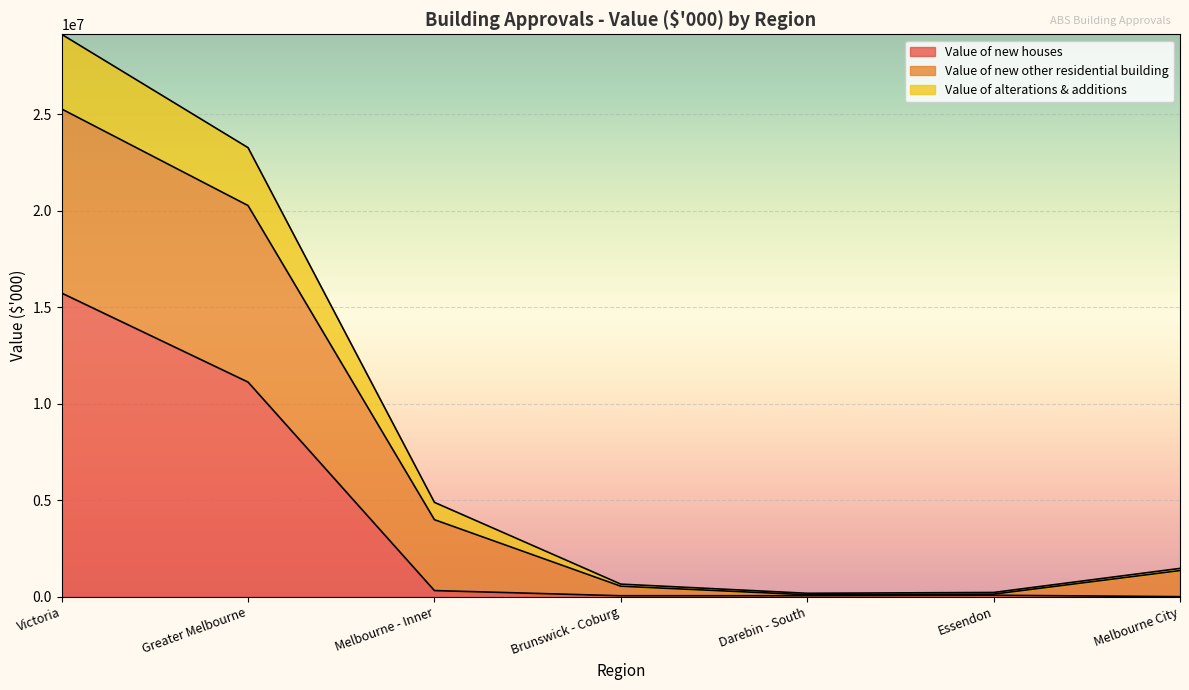

The value of Value of new houses at Greater Melbourne is 11121053.0. True or false?

True